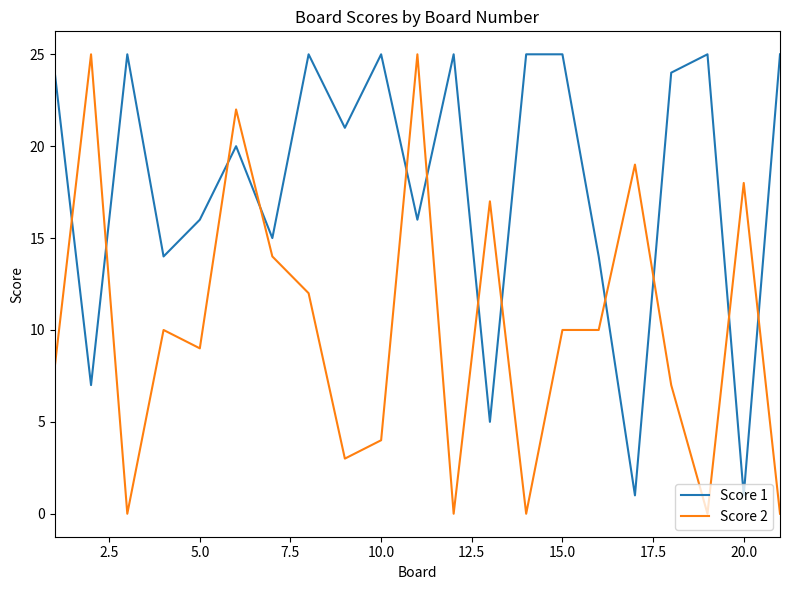

Which series has the largest total across all categories?

Score 1